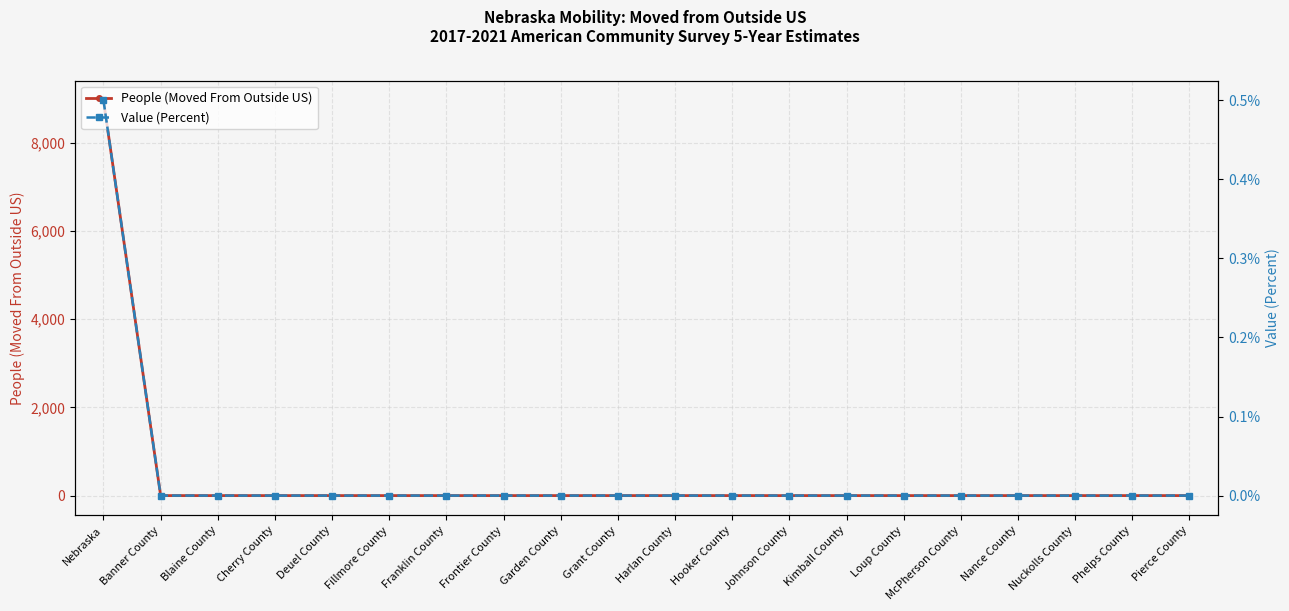

True or false: People (Moved From Outside US) and Value (Percent) cross at least once.

False